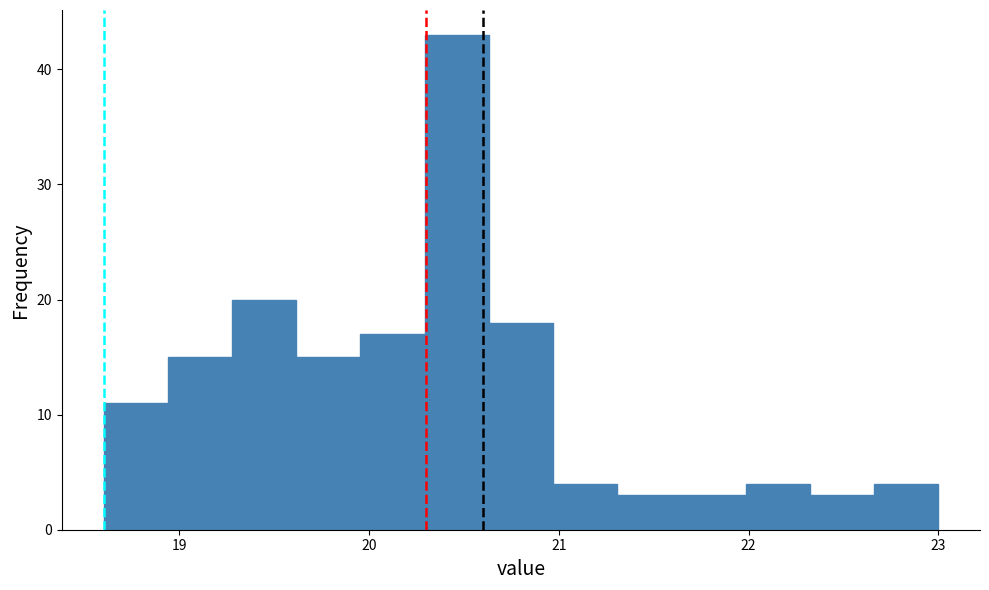

Around what value on the x-axis is the tallest bar? Give the approximate position of its centre, as read against the axis.

20.5